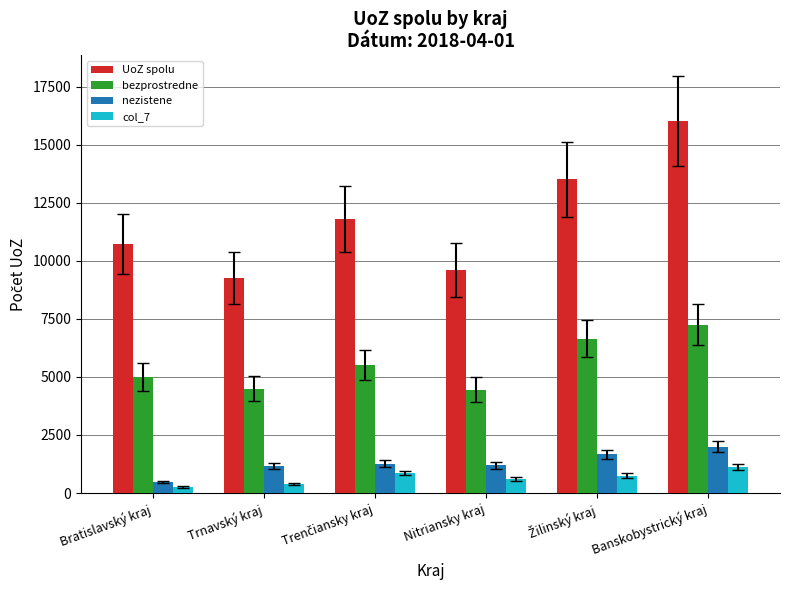

What is the greatest value displayed?

16022